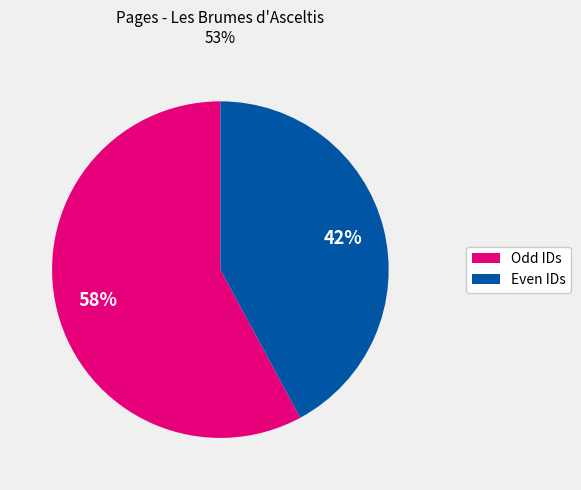

Is there any slice that represents more than half of the pie?

Yes